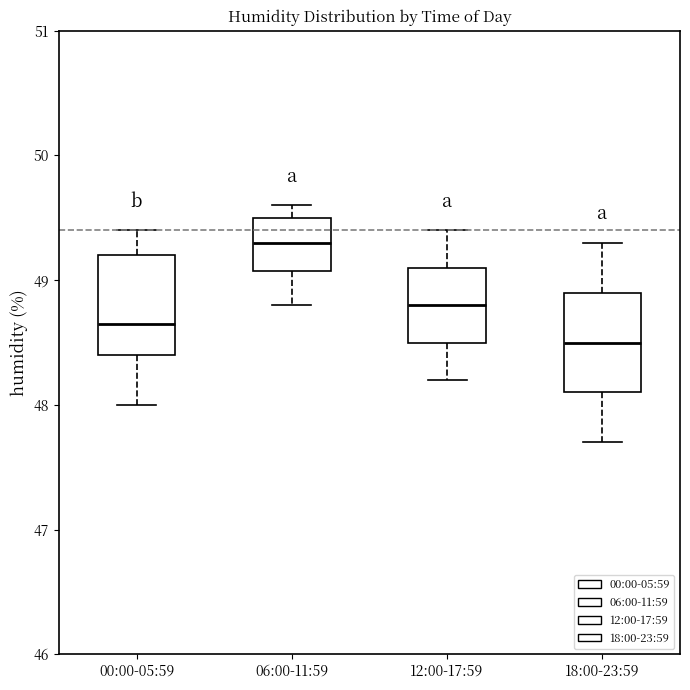

Where does the upper whisker of the box for 06:00-11:59 end on the y-axis? The values are not printed on the chart, so give them approximately, as read against the axis.

49.6